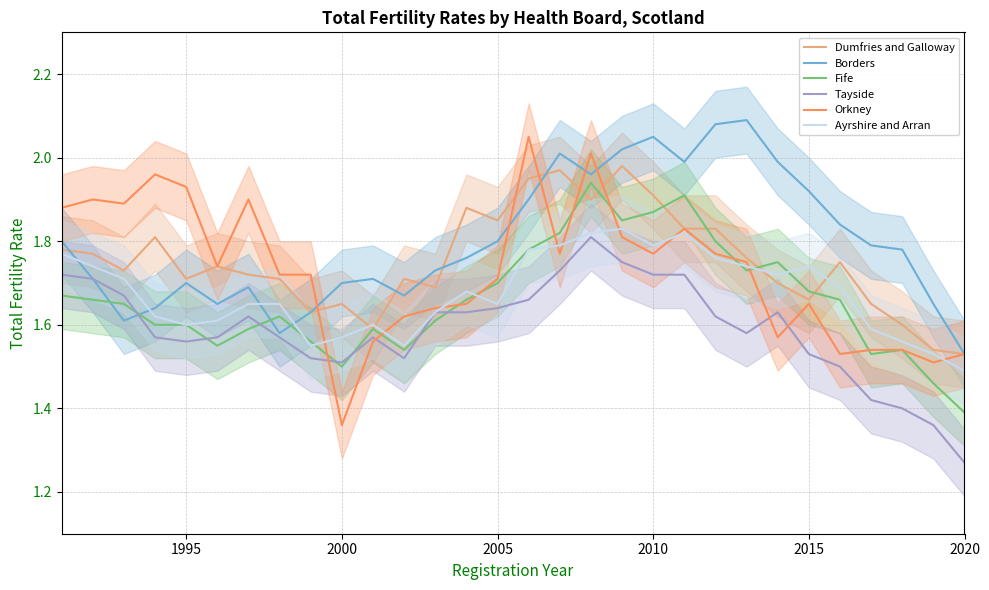

Is this an area chart (filled region under the line)?

No